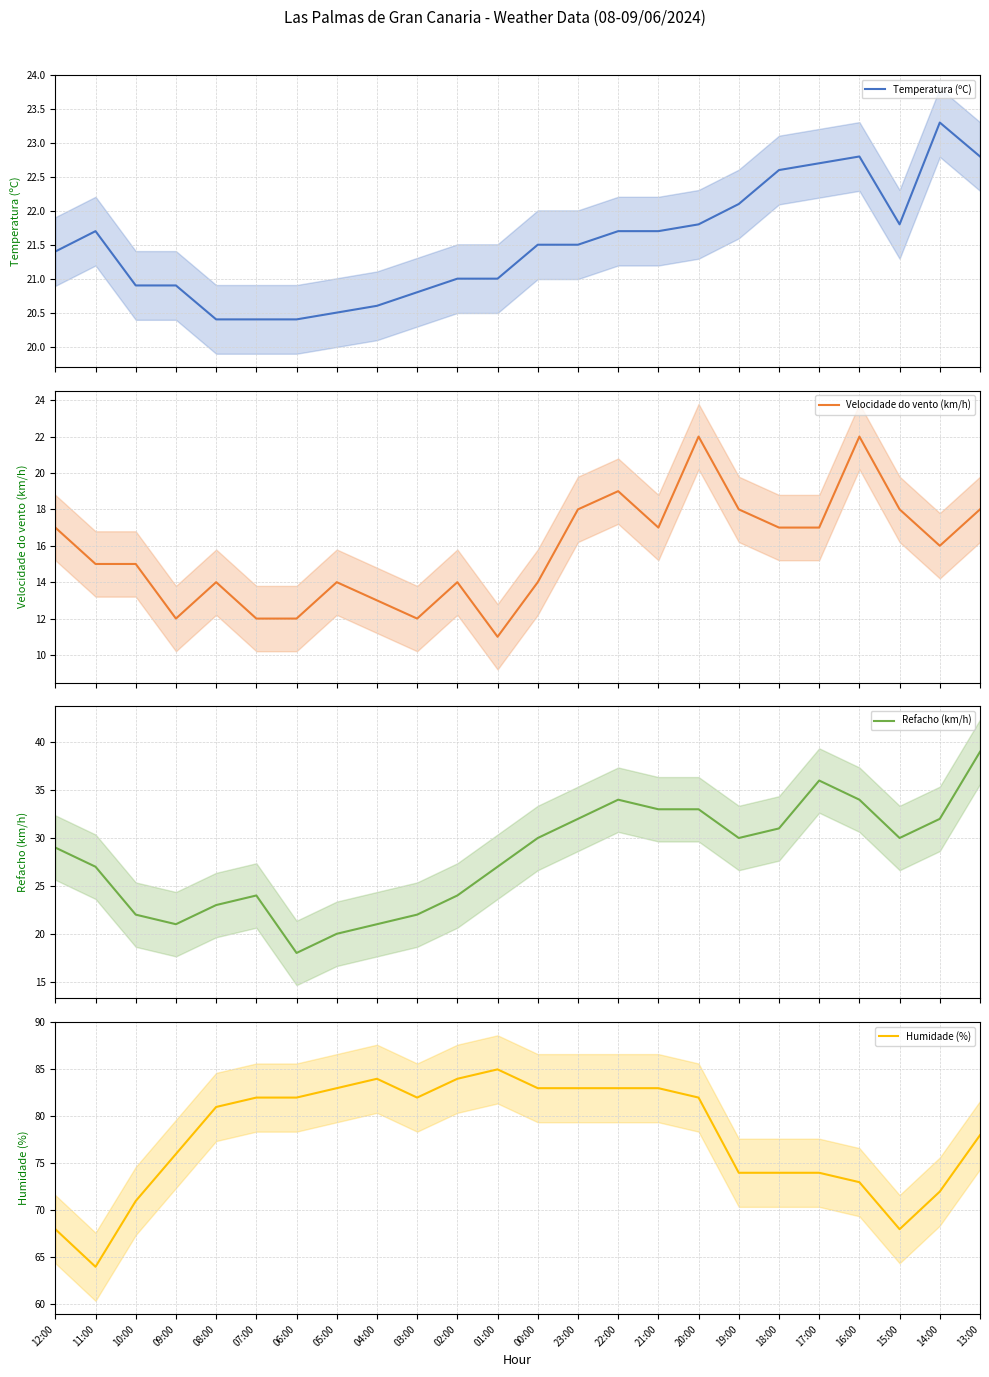

What is the label of the 11th point from the right?

23:00